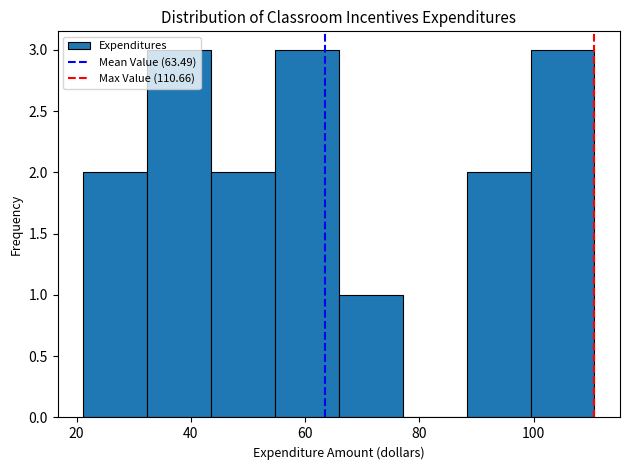

What is the height of the bar covering 32 to 44 on the x-axis? Neither the bar edges nor the heights are printed on the chart, so give them approximately, as read against the axes.

3